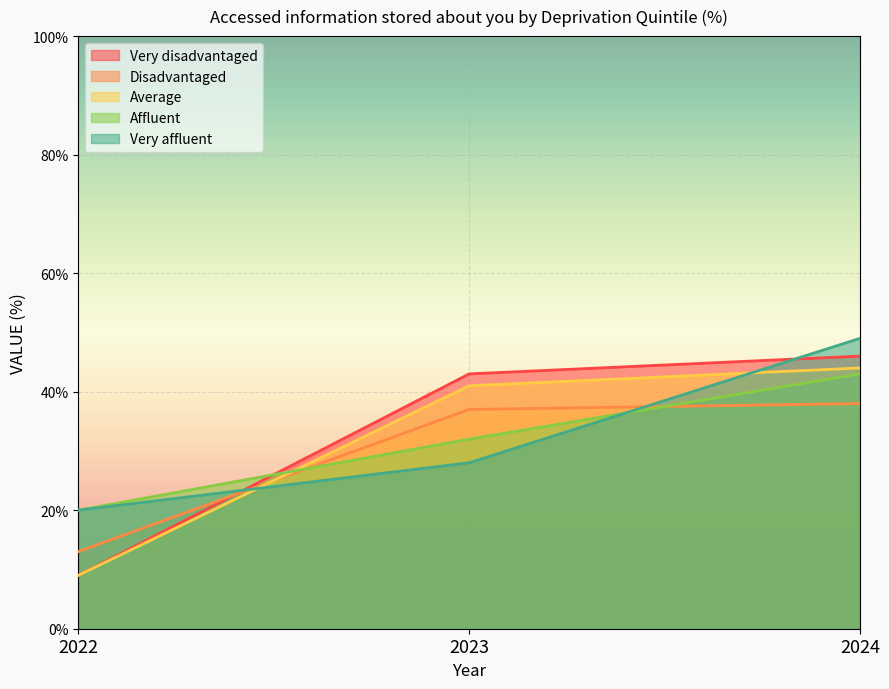

Reading right to left, transcribe all the data shown in this chart.

Very disadvantaged: 2024=46	2023=43	2022=9
Disadvantaged: 2024=38	2023=37	2022=13
Average: 2024=44	2023=41	2022=9
Affluent: 2024=43	2023=32	2022=20
Very affluent: 2024=49	2023=28	2022=20